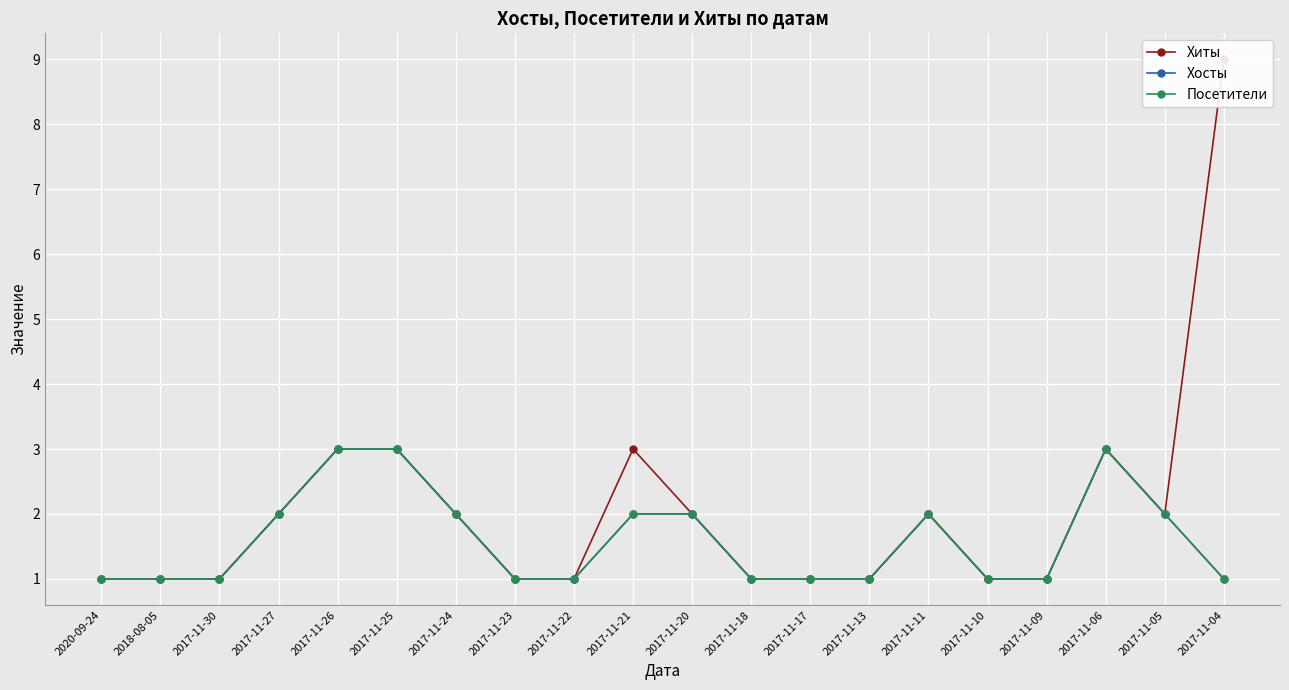

What is the highest value of the Хиты series?

9